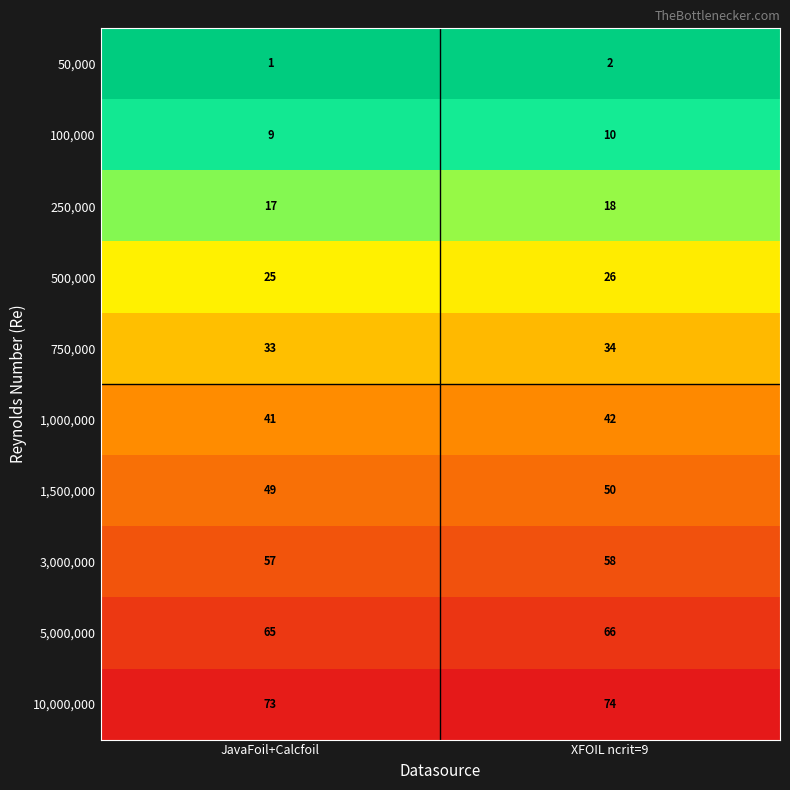

Rank the series by their maximum value, from highest to lowest.

10,000,000, 5,000,000, 3,000,000, 1,500,000, 1,000,000, 750,000, 500,000, 250,000, 100,000, 50,000